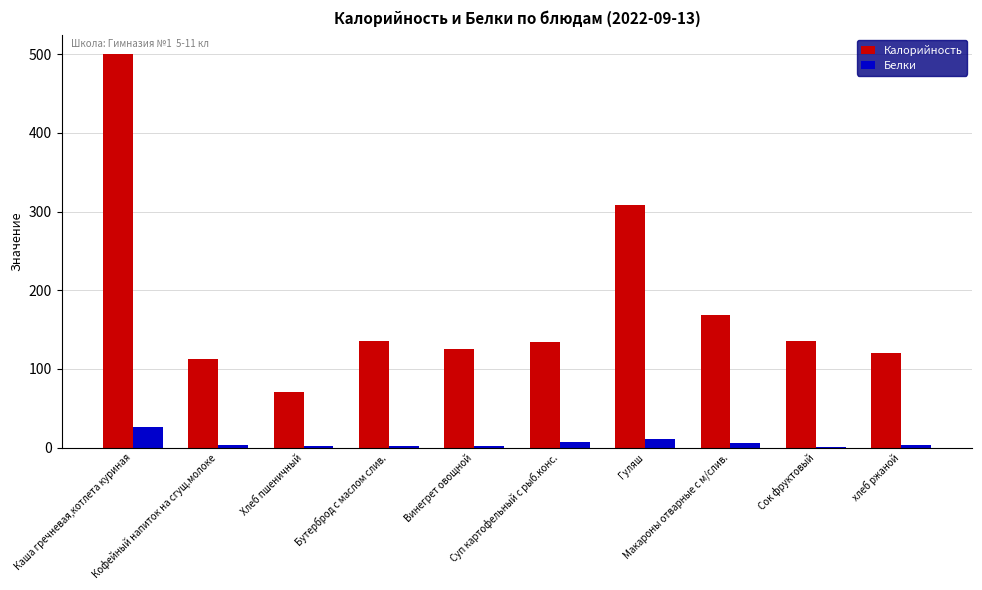

Count the number of data series in this chart.

2